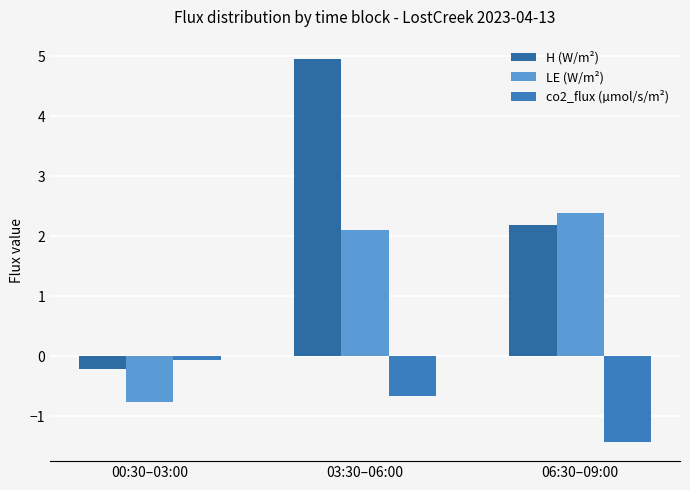

Does the chart contain any negative values?

Yes